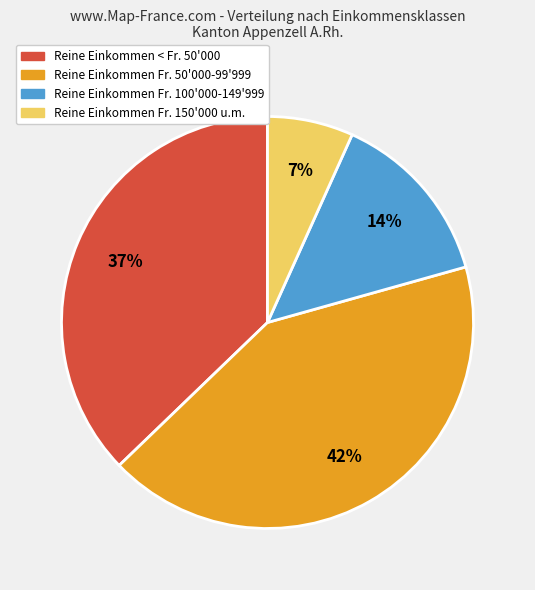

Is there any slice that represents more than half of the pie?

No